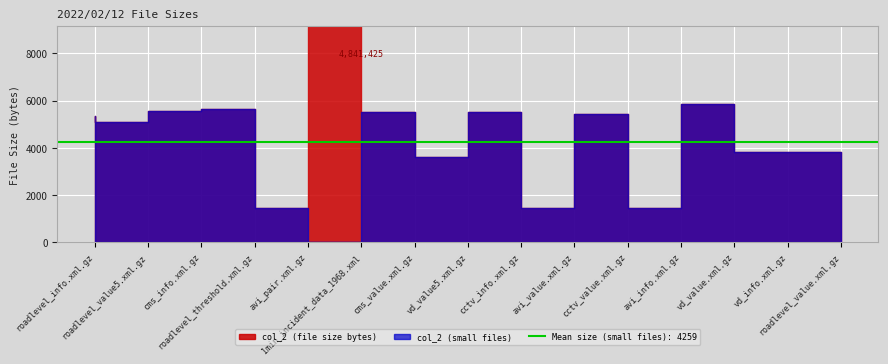

Which has a higher value, avi_info.xml.gz or roadlevel_threshold.xml.gz?

roadlevel_threshold.xml.gz